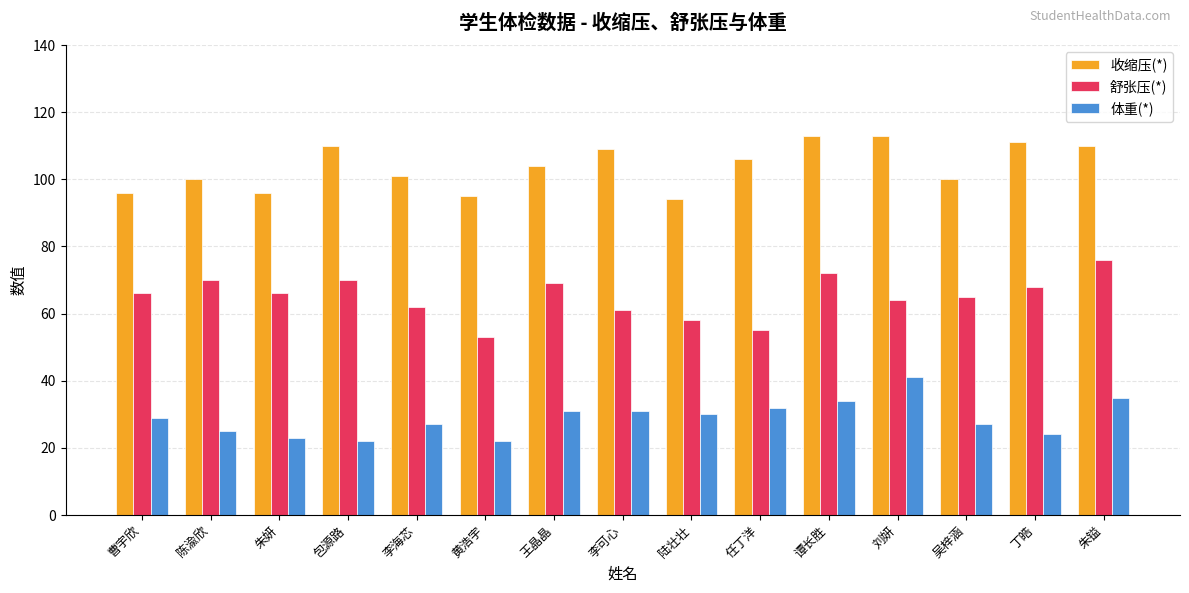

What is the spread (max minus min) of values at 吴梓涵?

73